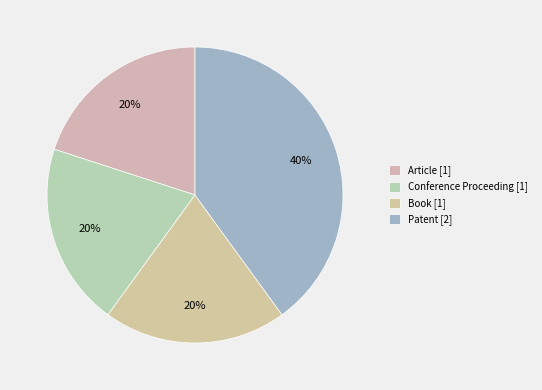

To the nearest percent, what portion does Patent represent?

40%